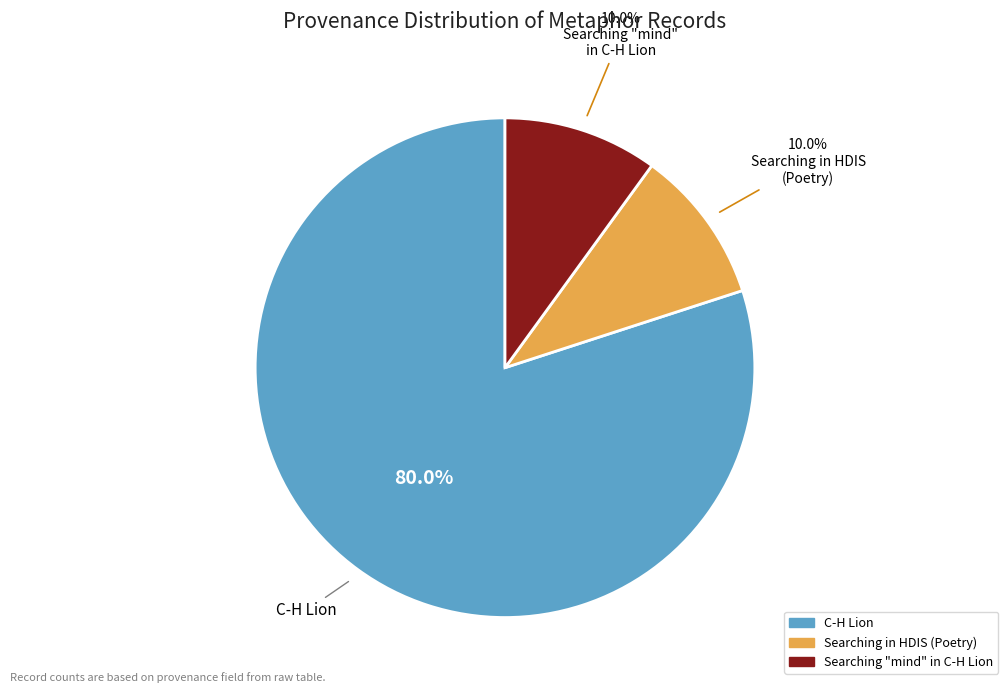

To the nearest percent, what portion does Searching in HDIS (Poetry) represent?

10%